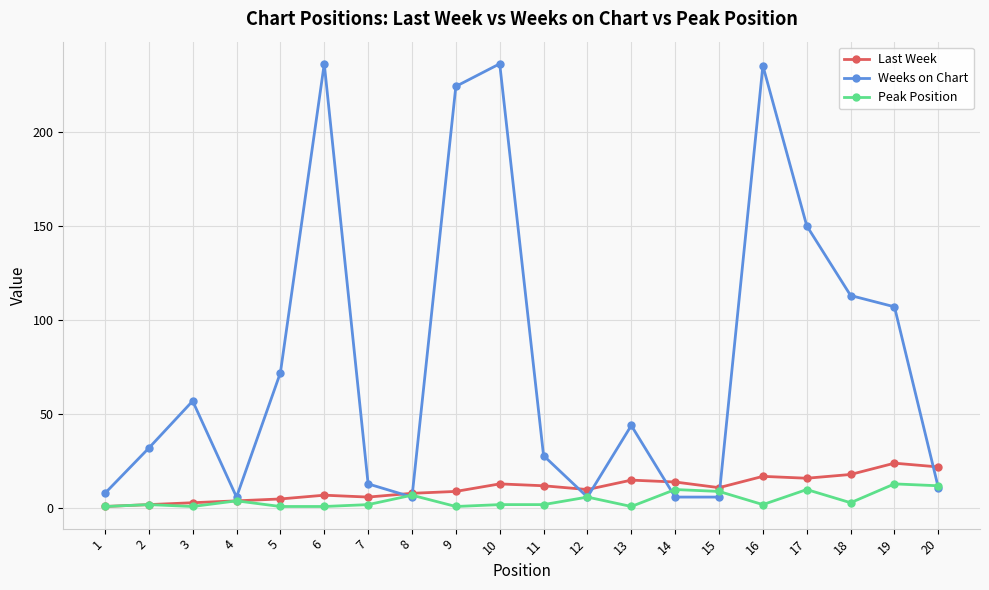

Which series has the largest total across all categories?

Weeks on Chart